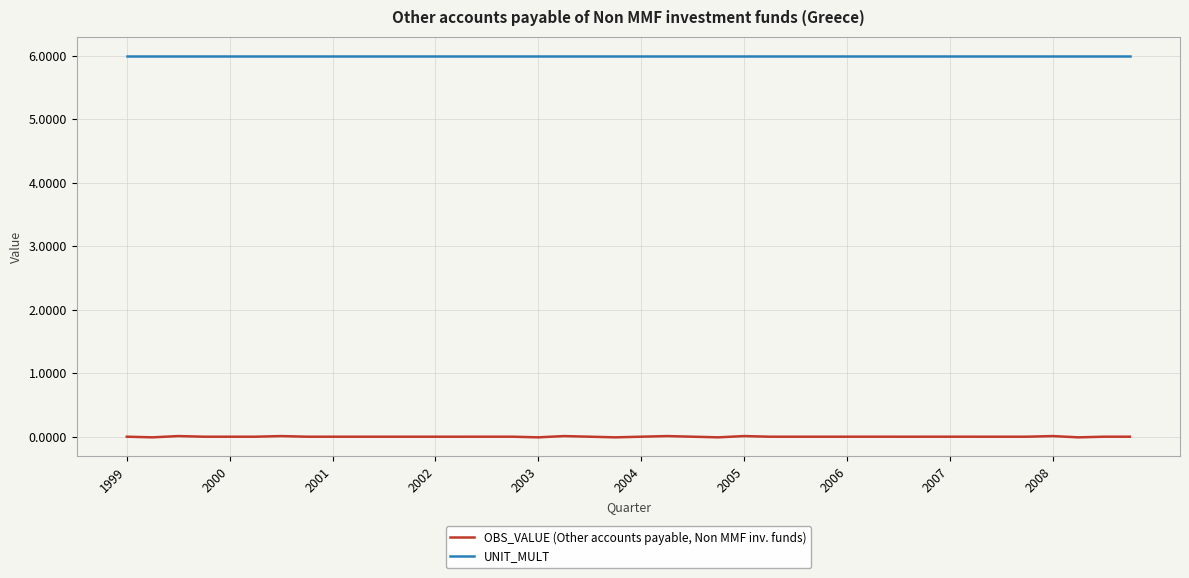

True or false: OBS_VALUE (Other accounts payable, Non MMF inv. funds) and UNIT_MULT intersect in this chart.

False